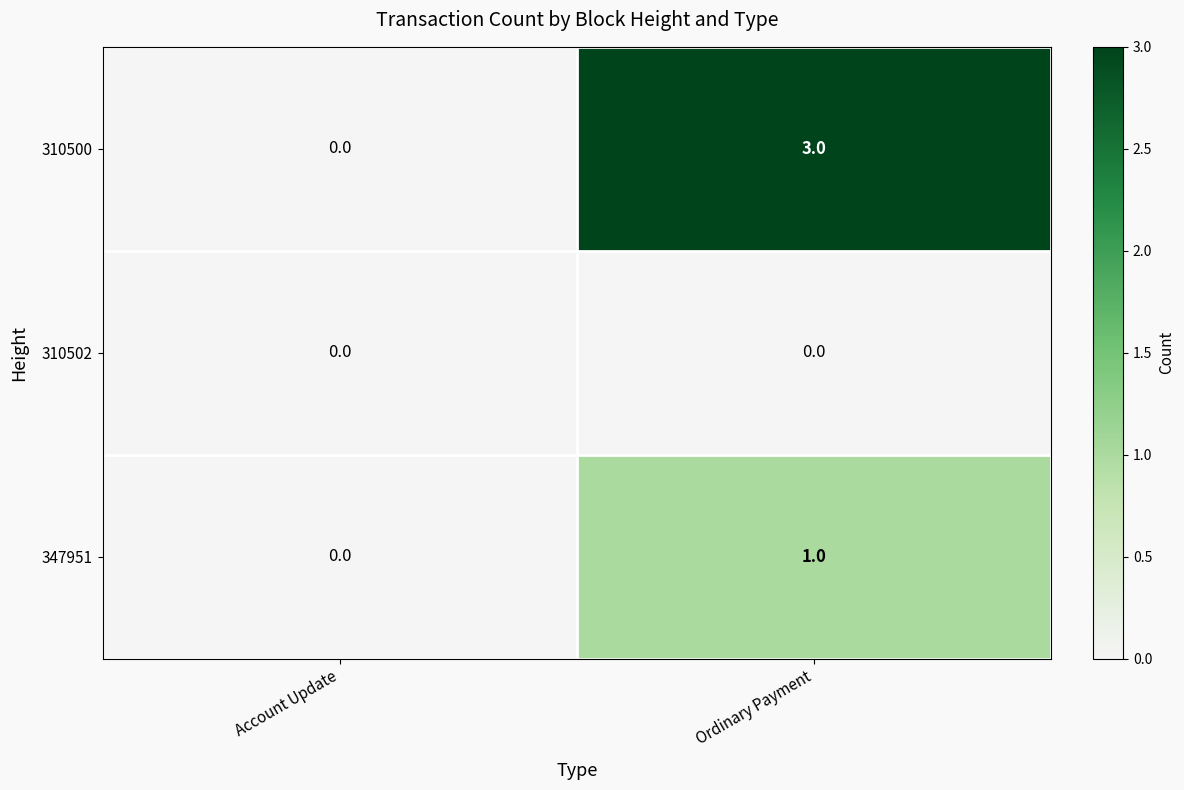

Which series has the widest spread of values?

310500